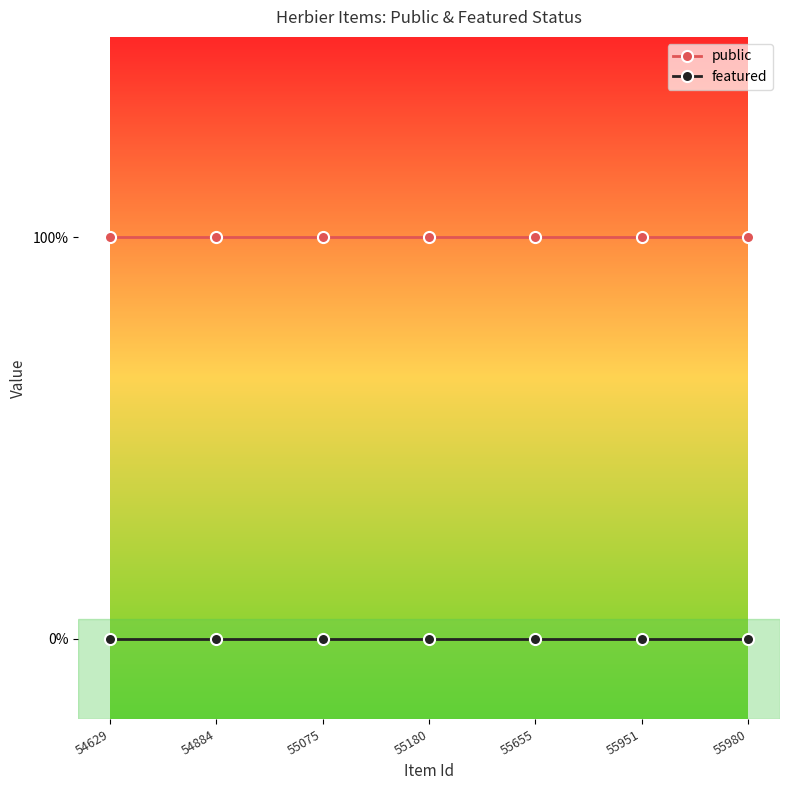

What are all the series names shown in the legend?

public, featured